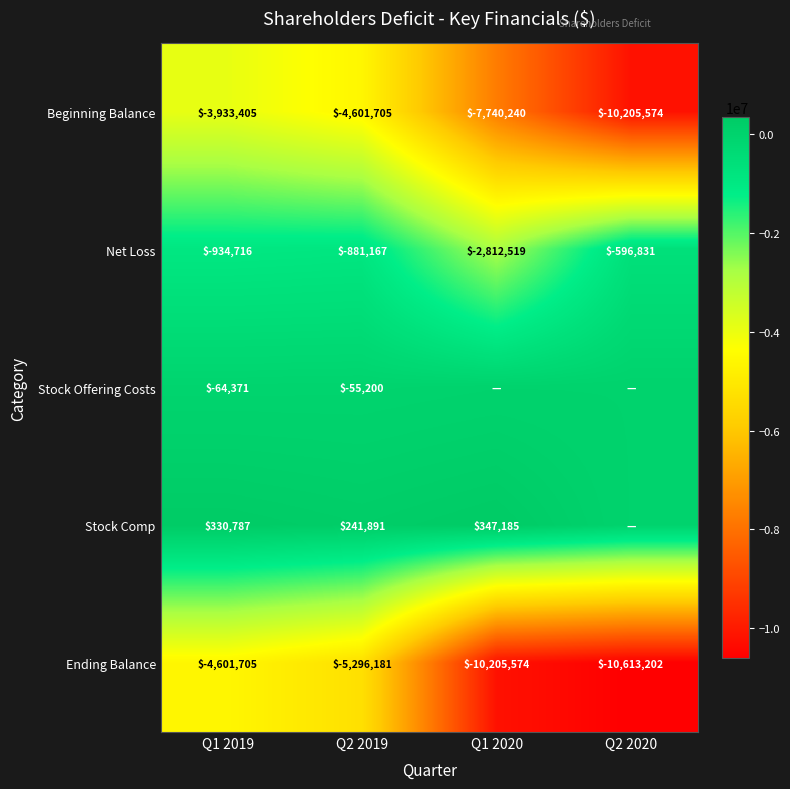

What is the difference between the highest and lowest values at Q2 2019?

5538072